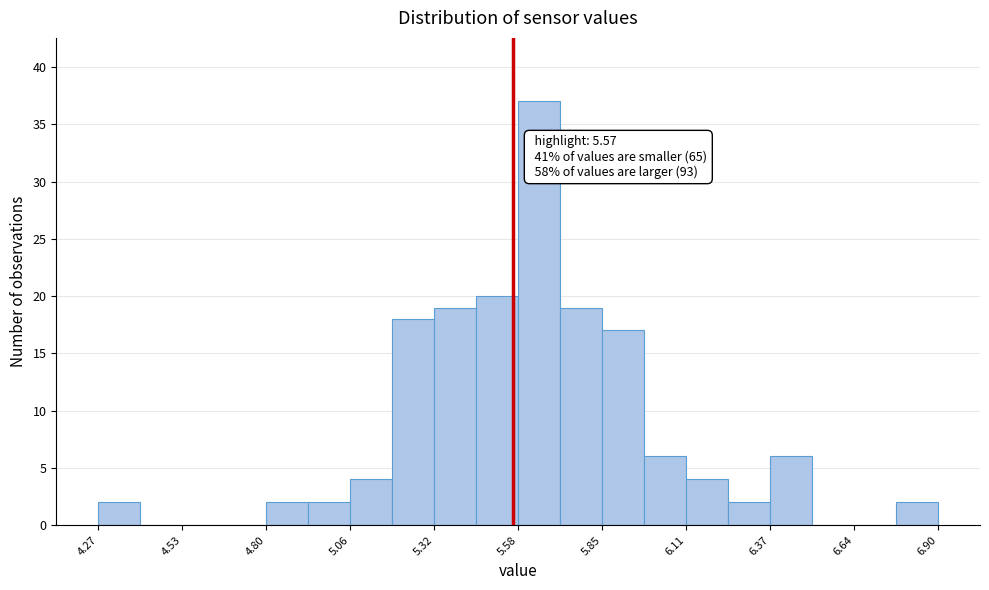

Read against the x-axis, roughly where is the centre of the tallest bar?

5.65